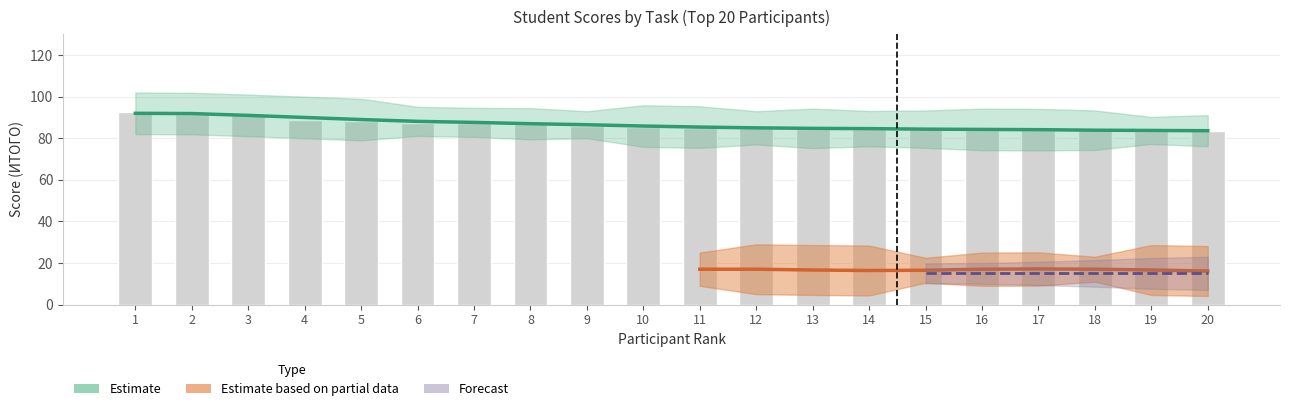

True or false: col_7 has a value of 18.8 at 7.

False